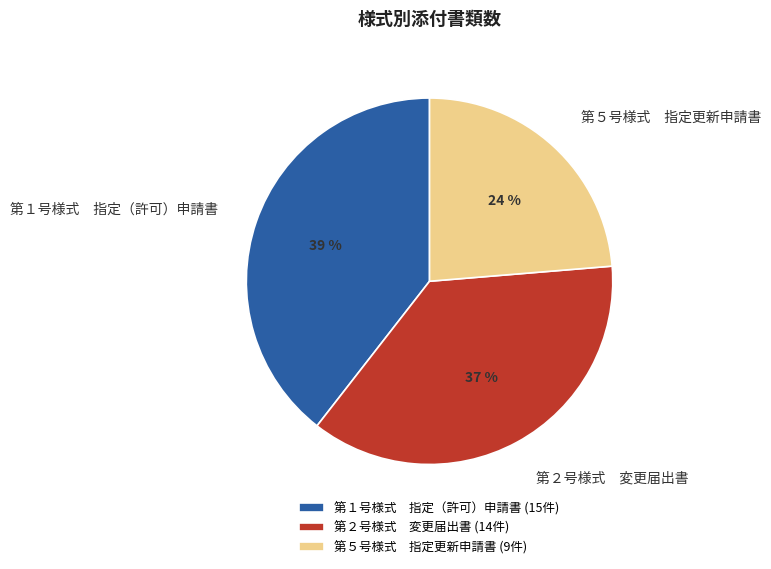

Is there any slice that represents more than half of the pie?

No